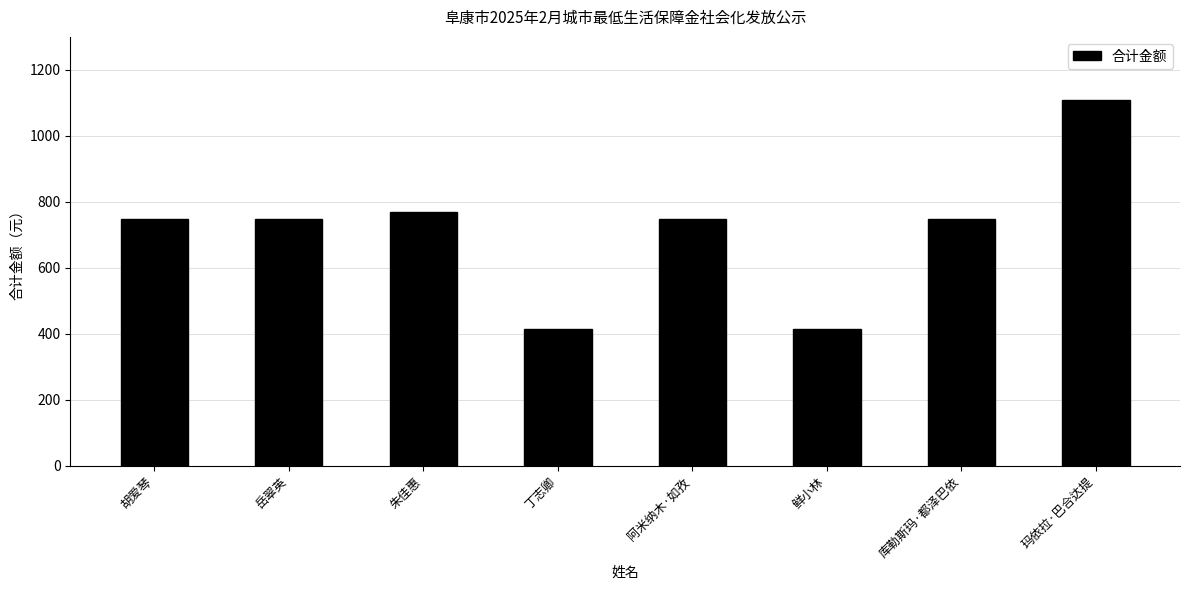

What is the maximum value shown in the chart?

1110